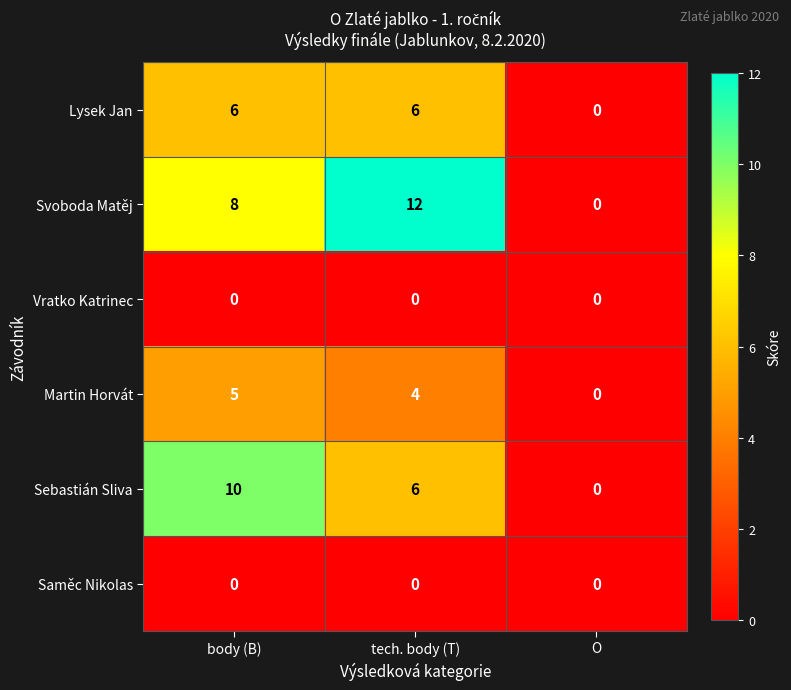

How many data points does each series have?

3